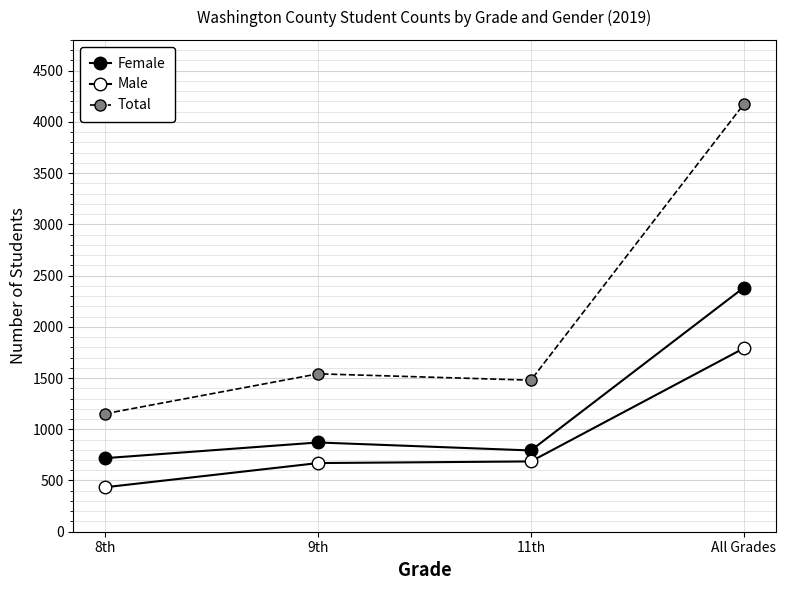

What is the total value across all series at All Grades?

8344